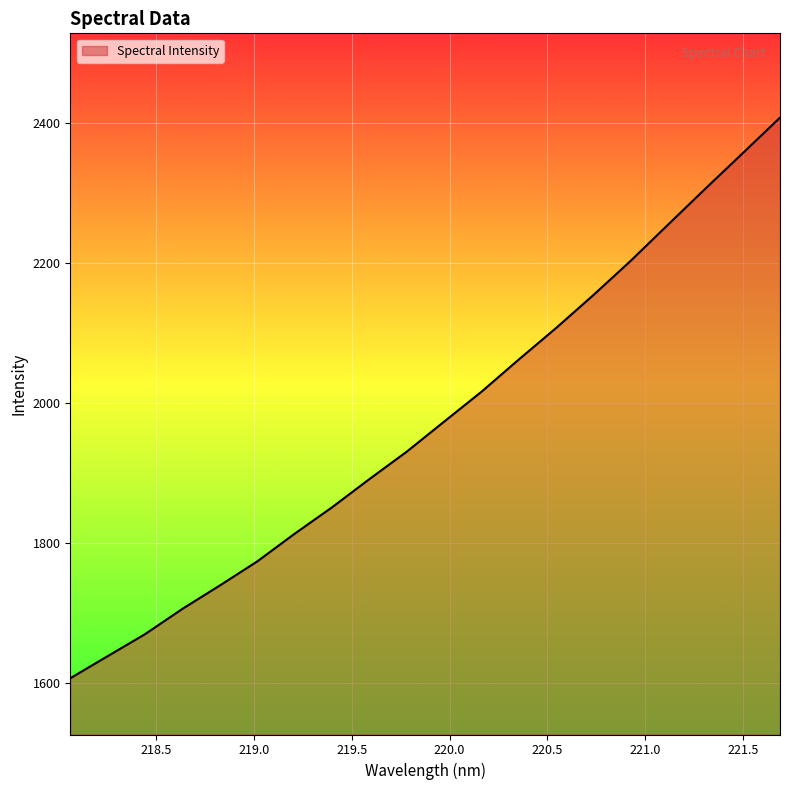

What is the smallest value displayed?

1607.1